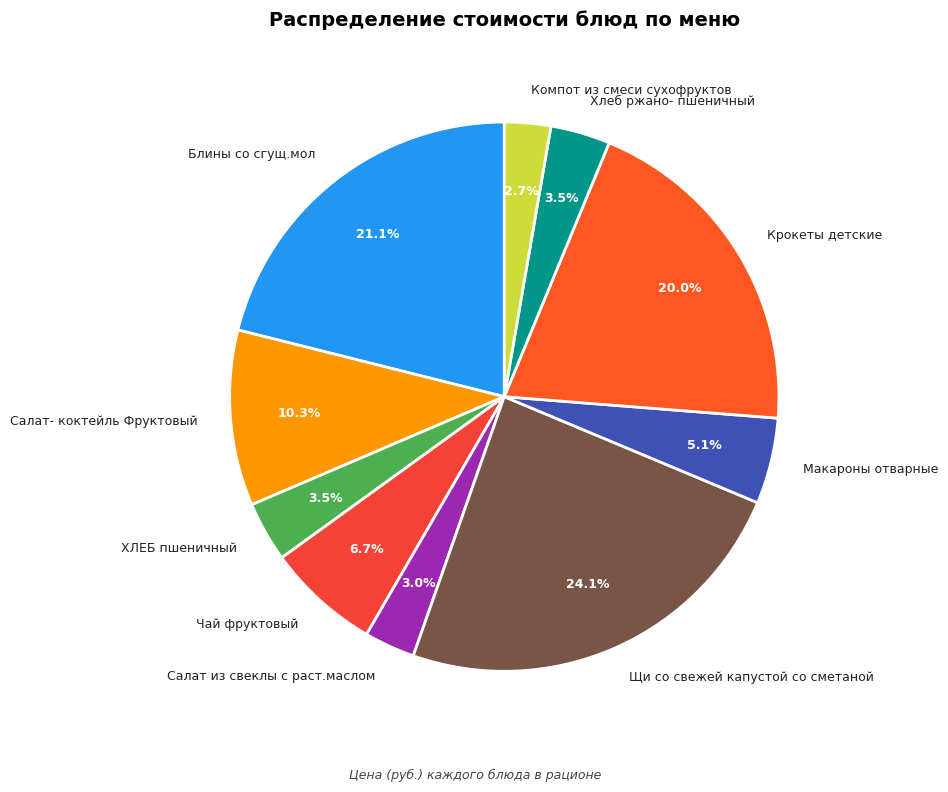

Which slice is the largest?

Щи со свежей капустой со сметаной